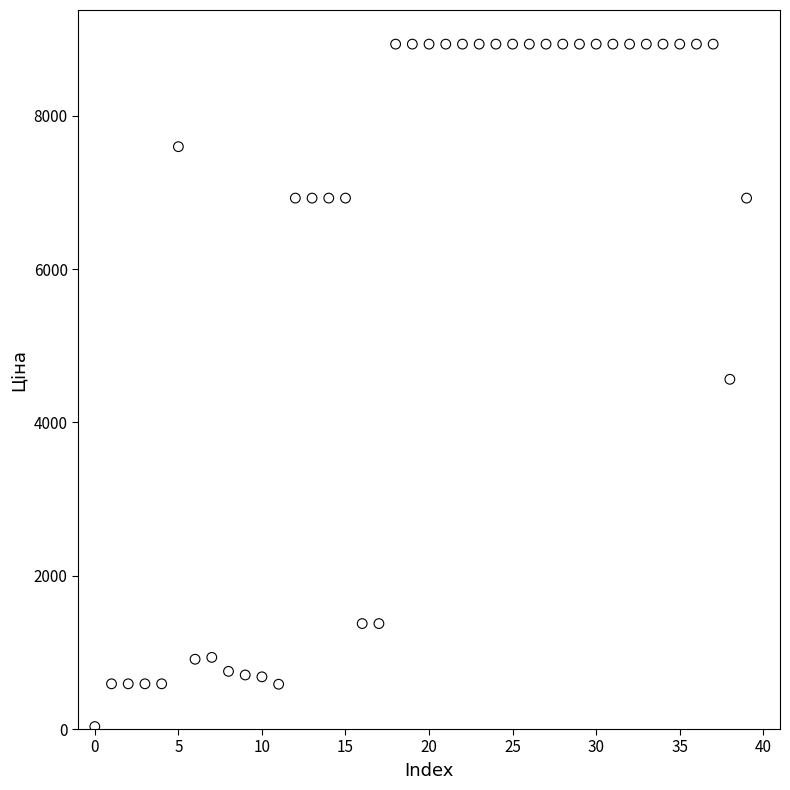

What is the range of Y values (max minus min)?

8902.1